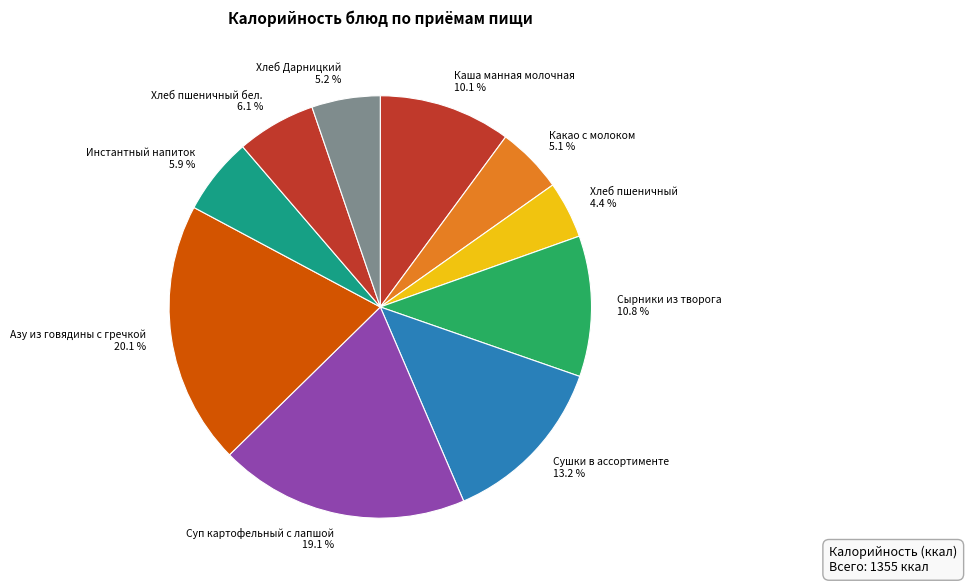

Does Сырники из творога represent more than half of the total?

No